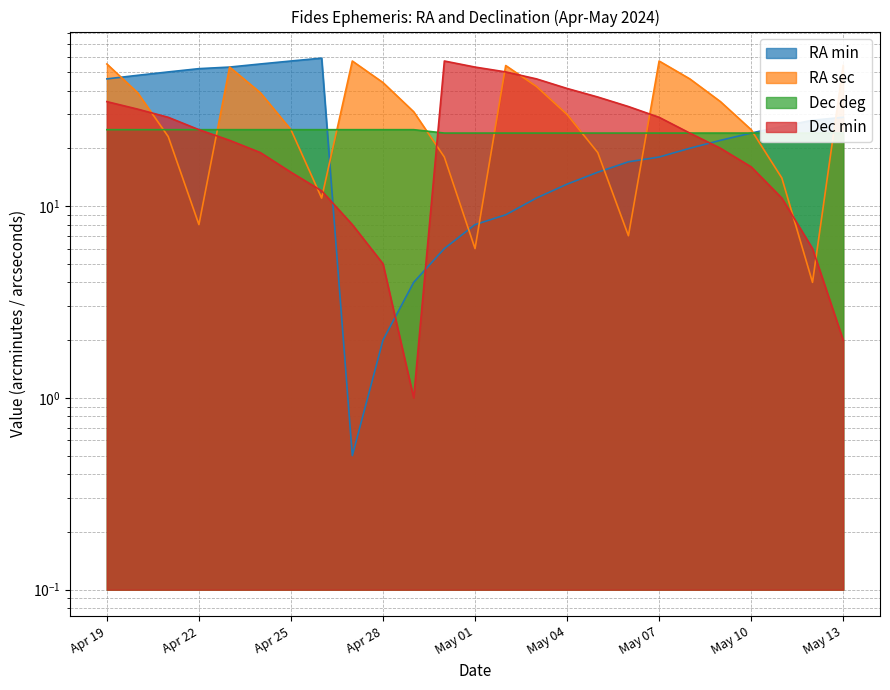

What are all the series names shown in the legend?

RA min, RA sec, Dec deg, Dec min